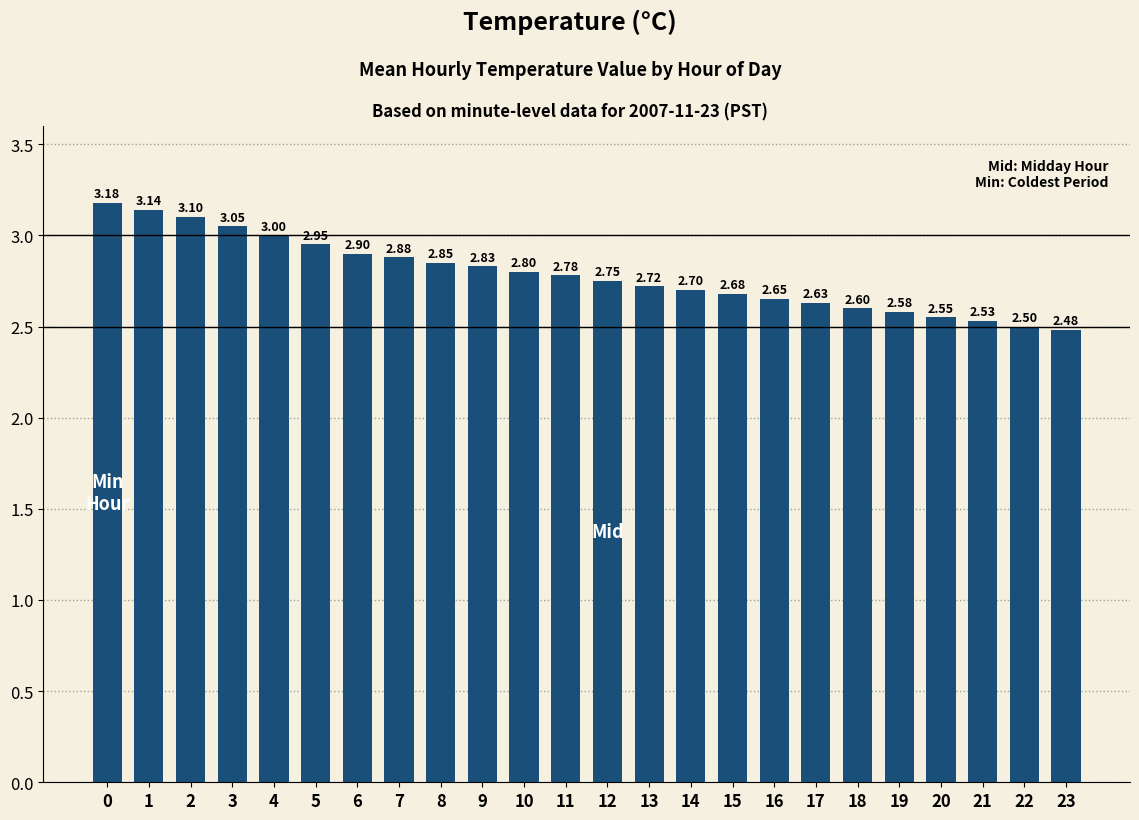

Count the number of data series in this chart.

1